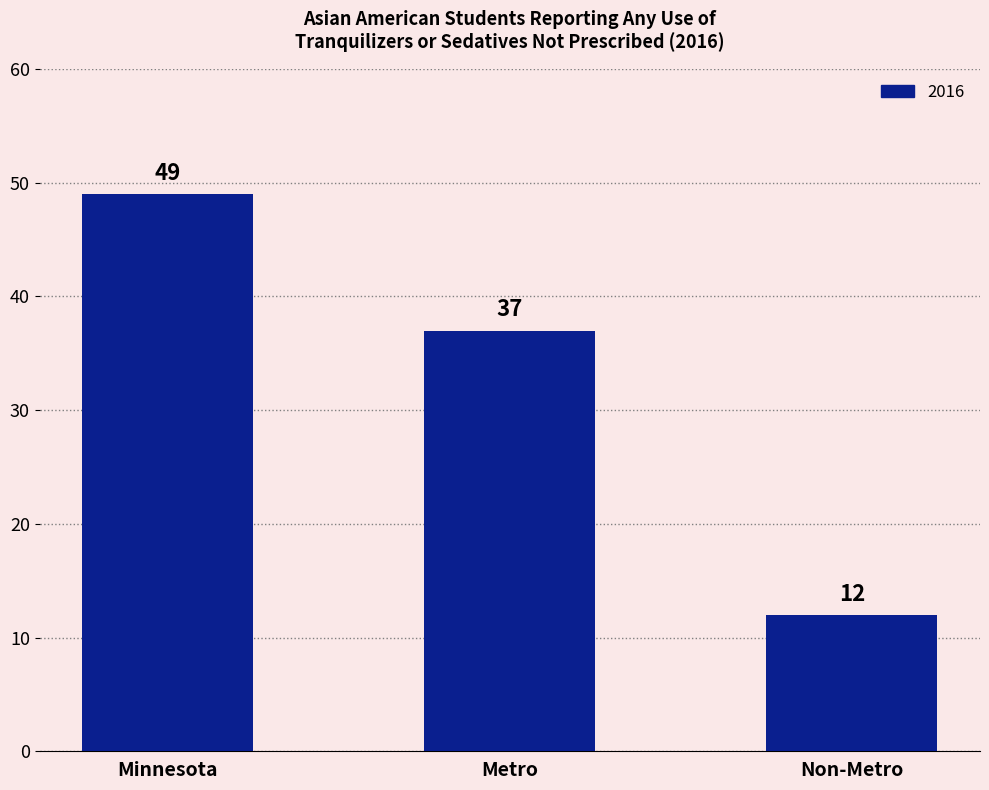

True or false: the data shows 8 at Non-Metro.

False